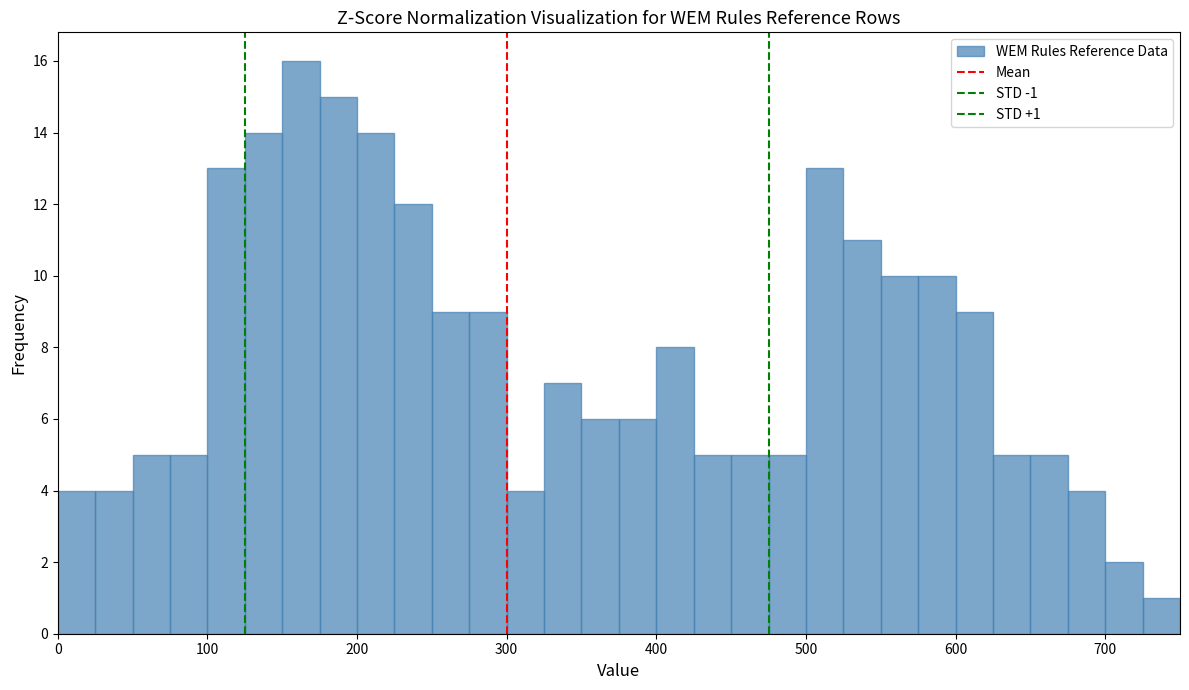

Read against the x-axis, roughly where is the centre of the tallest bar?

160